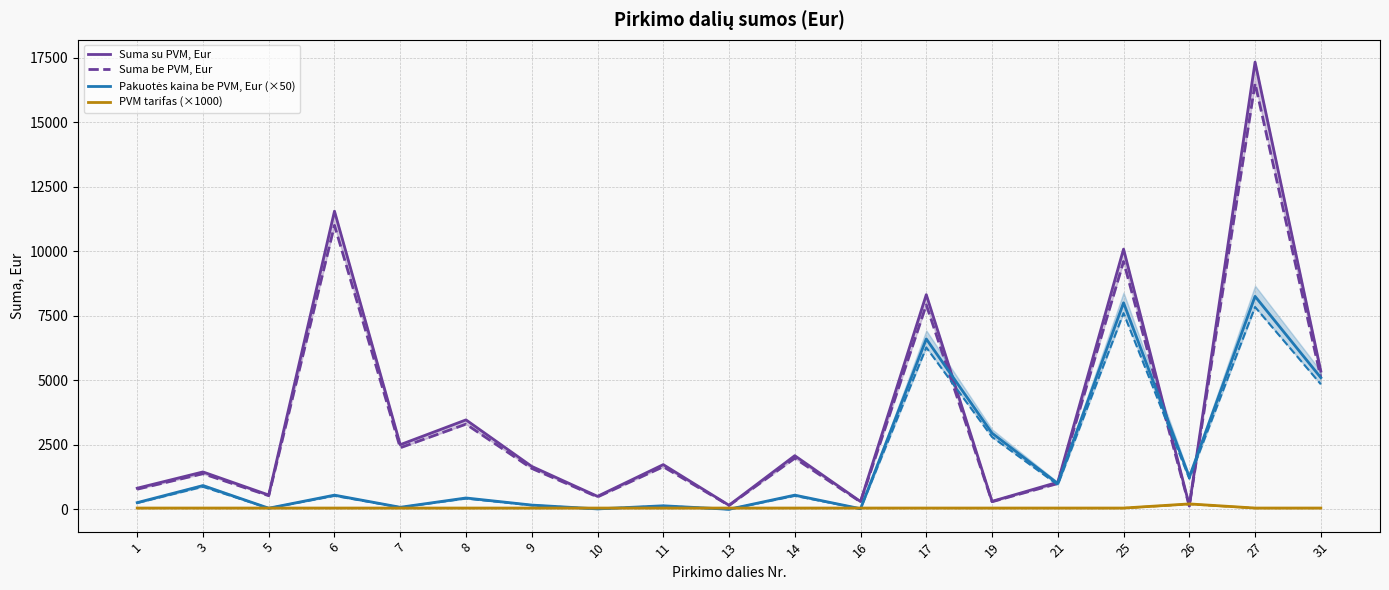

At how many categories does at least one series exceed 3580?

5